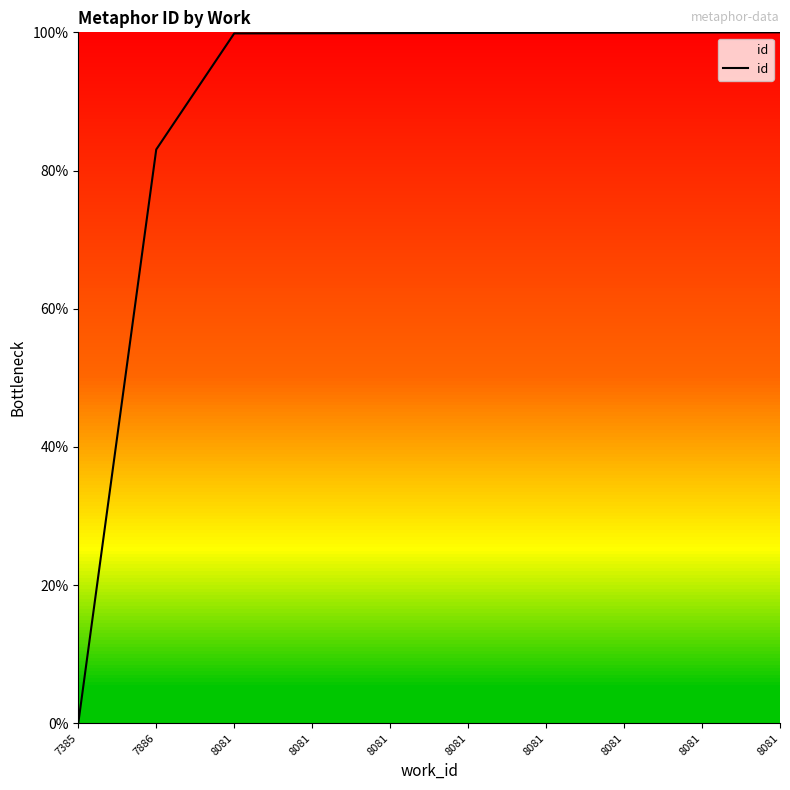

Is this an area chart (filled region under the line)?

Yes